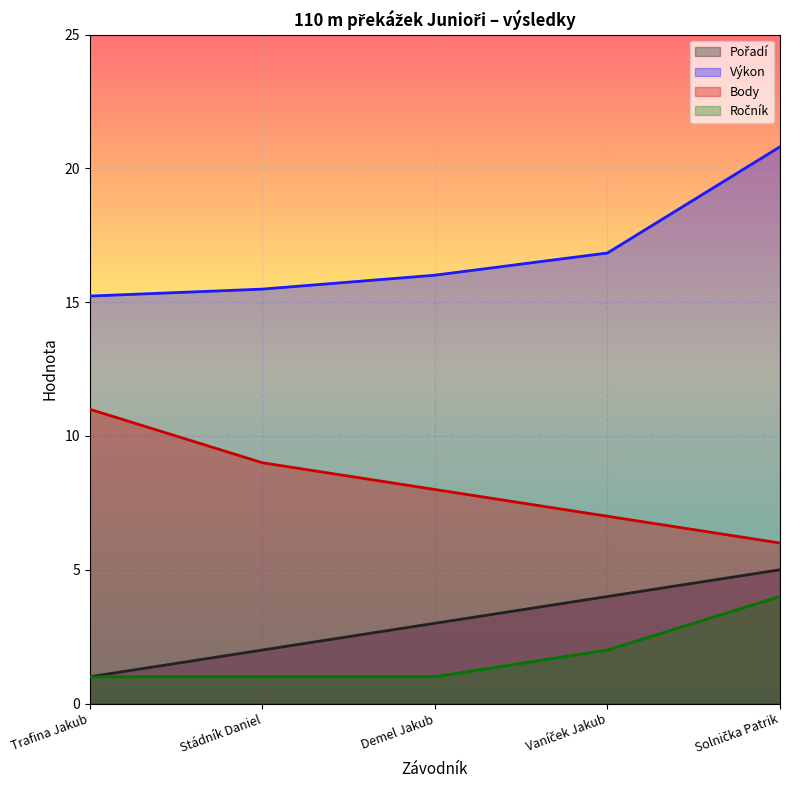

Is it true that Pořadí equals 0.7 at Trafina Jakub?

False